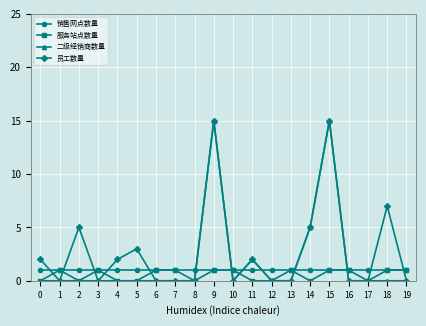

Between 1 and 2, which series saw the biggest shift?

员工数量